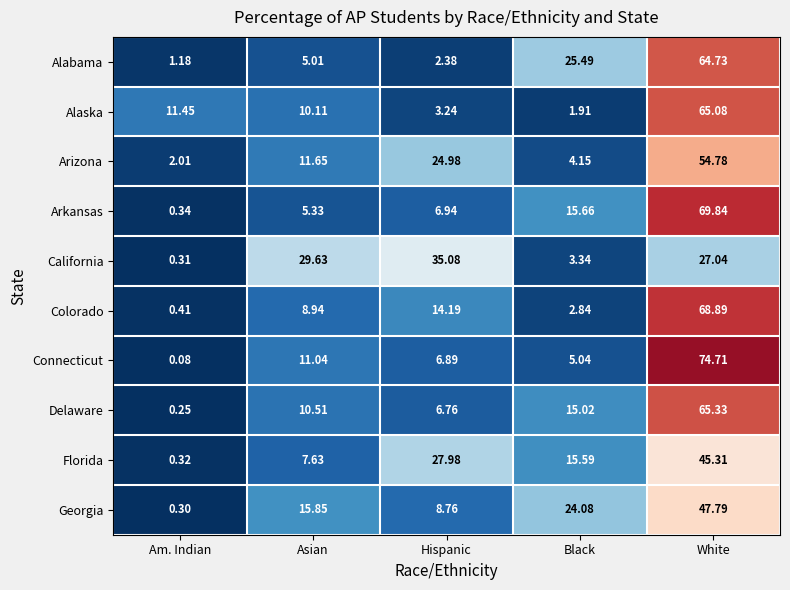

At which label does Florida first exceed 15?

Hispanic